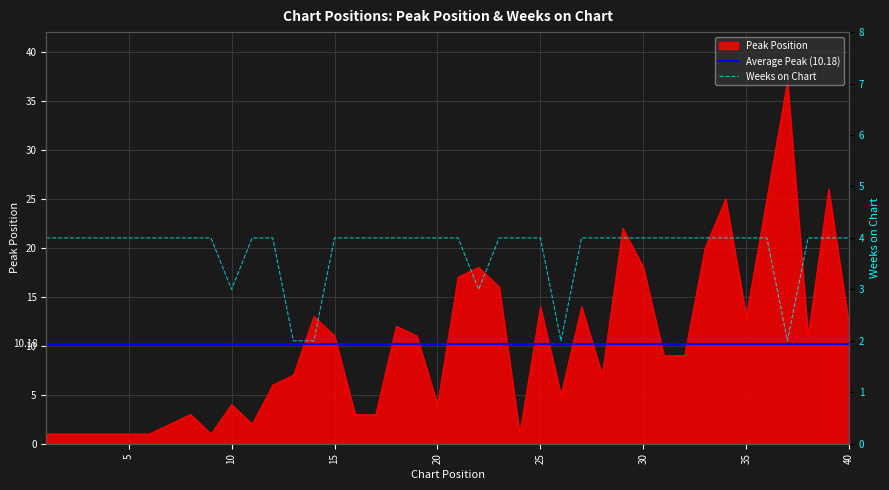

What is the difference between the maximum and minimum values in the Peak Position series?

36